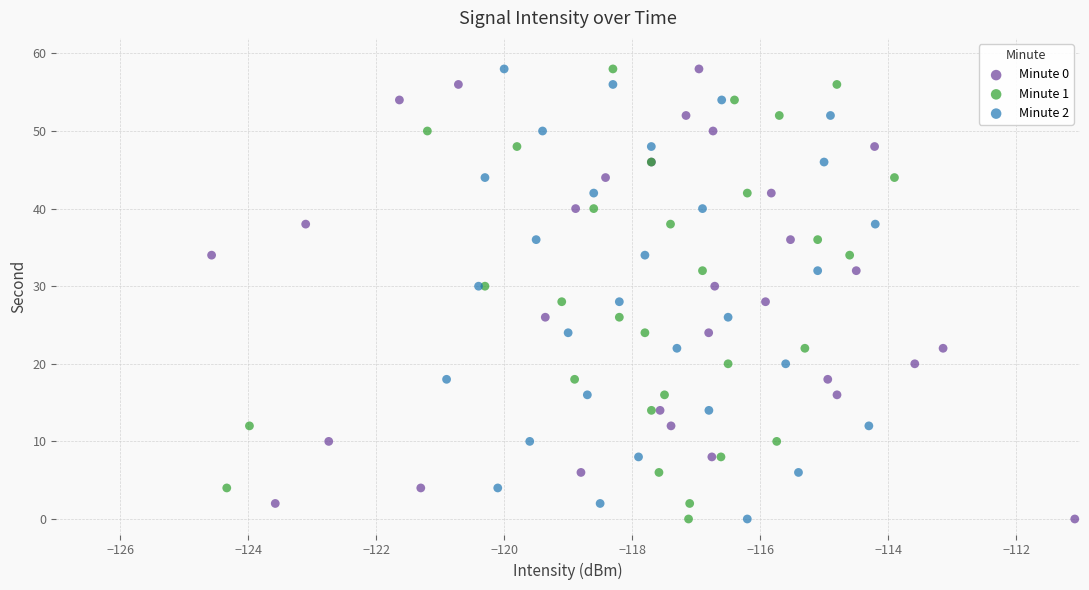

What are all the series names shown in the legend?

Minute 0, Minute 1, Minute 2